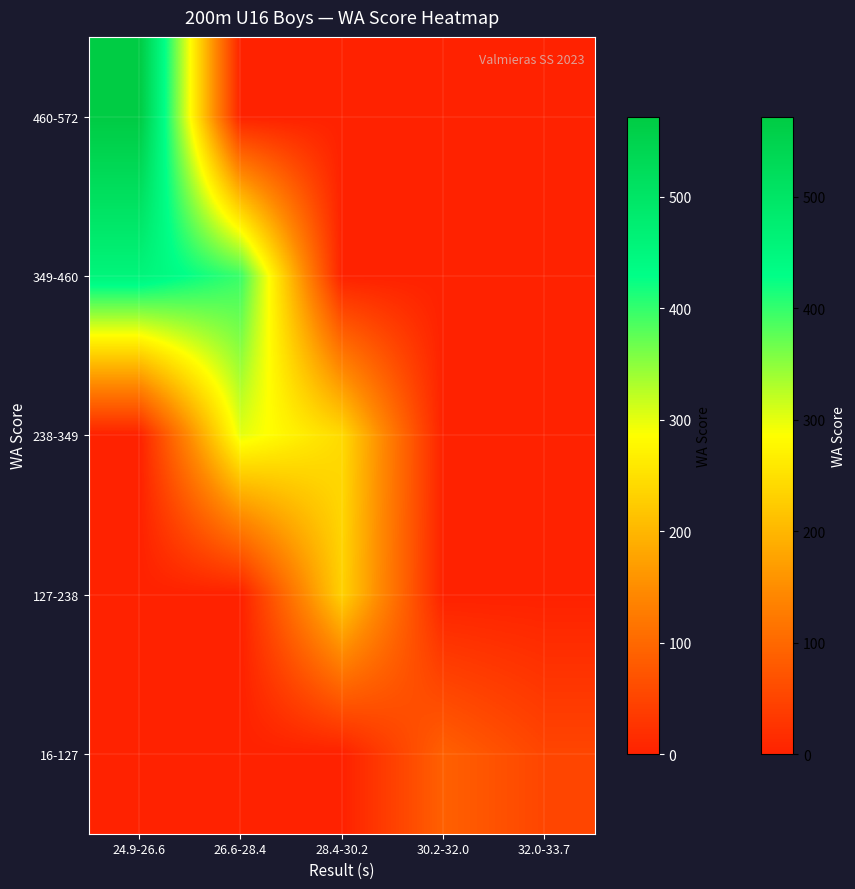

Rank the series at 28.4-30.2 from lowest to highest value.

460-572, 349-460, 16-127, 127-238, 238-349